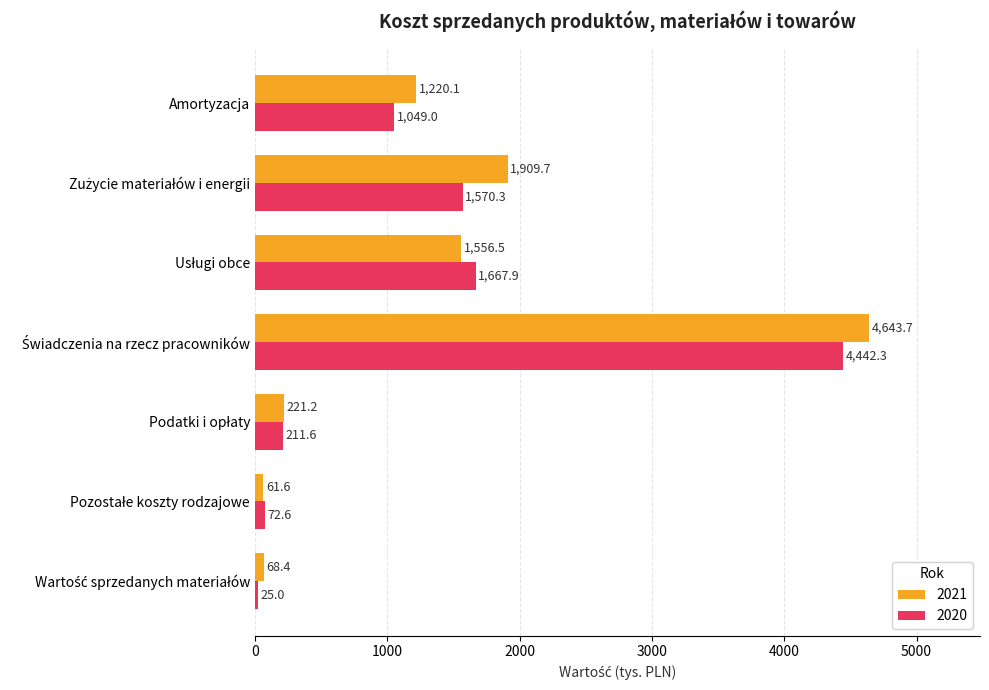

What is the greatest value displayed?

4643.7